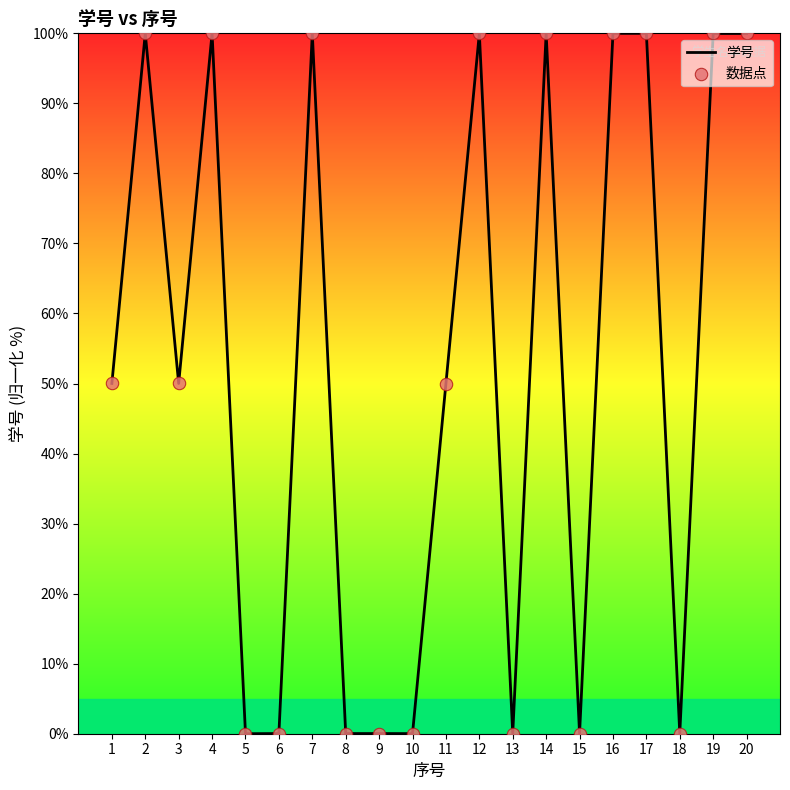

Which has a higher value, 7 or 3?

7